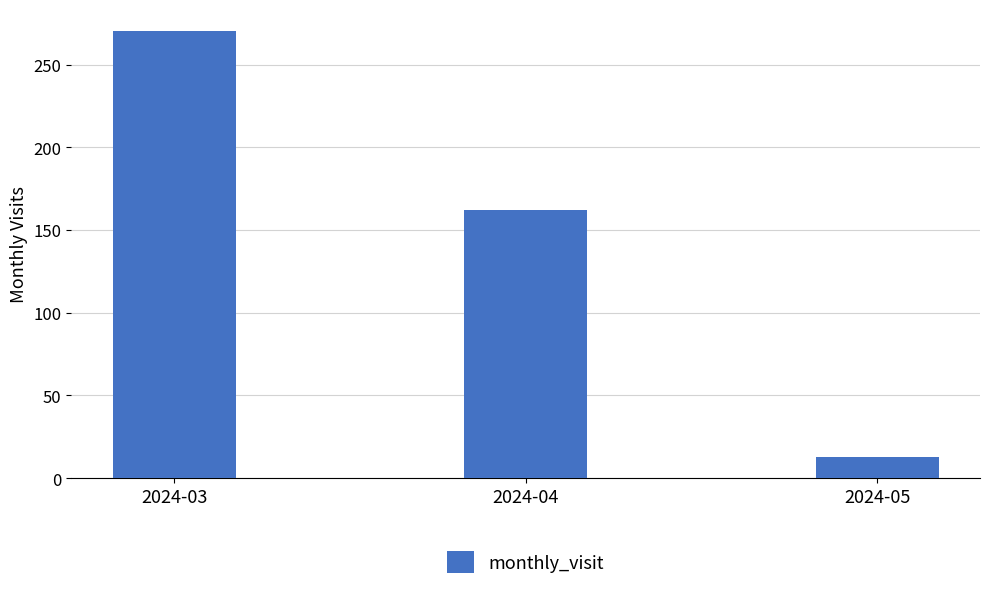

What is the value of the 2nd bar from the left?

162